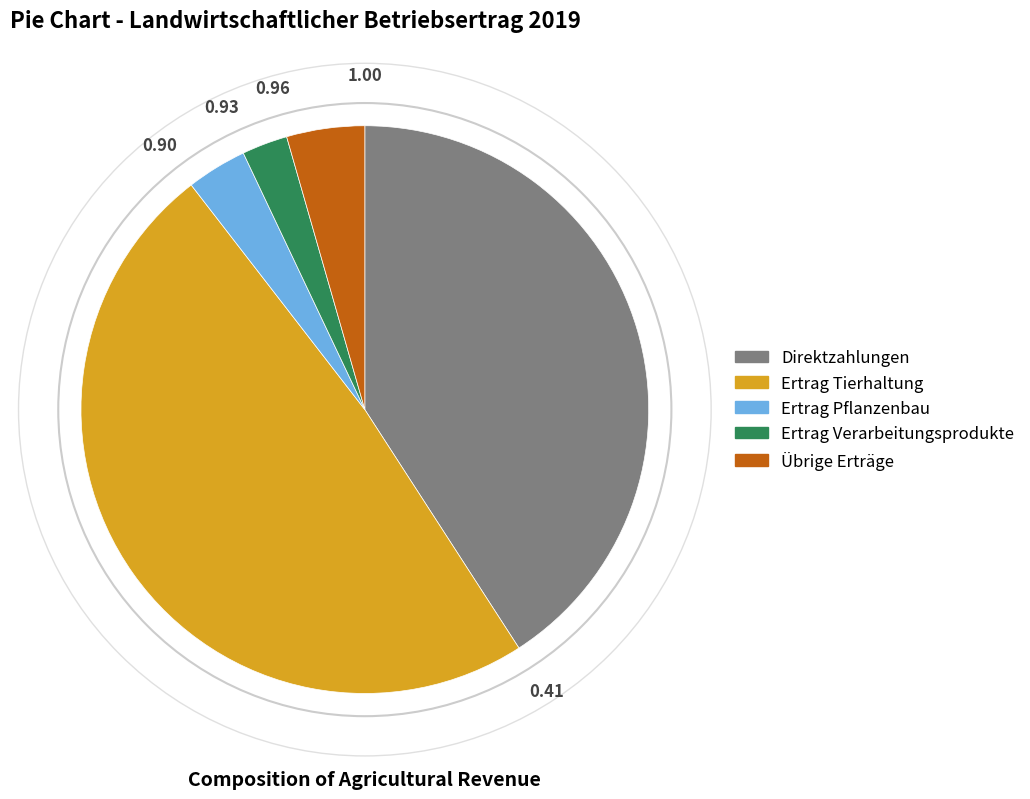

What is the largest slice in the pie chart?

Ertrag Tierhaltung